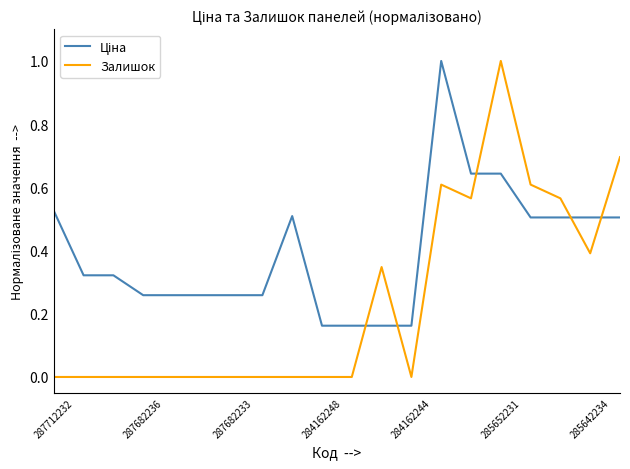

Which series has the largest range (max minus min)?

Залишок